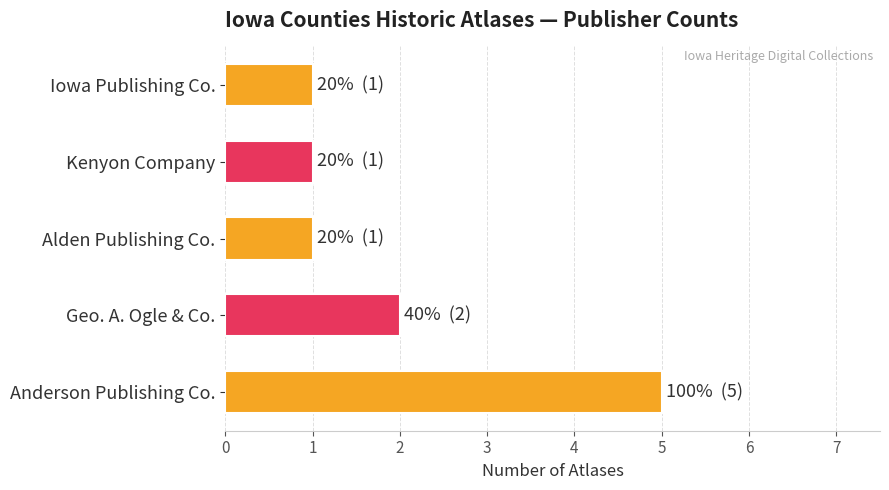

The chart shows a value of 2 at Alden Publishing Co.. True or false?

False